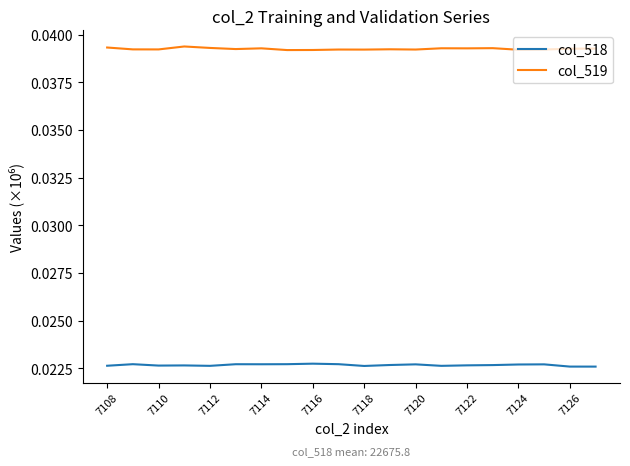

True or false: col_518 and col_519 cross at least once.

False